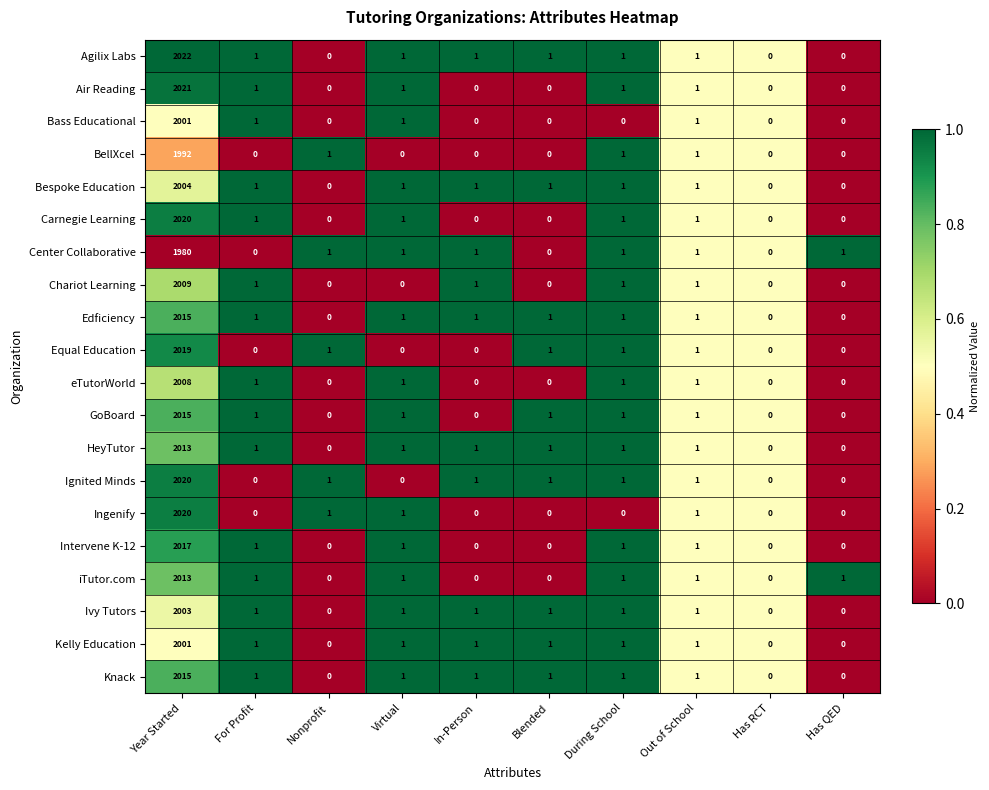

Is it true that Ingenify equals -1121 at During School?

False